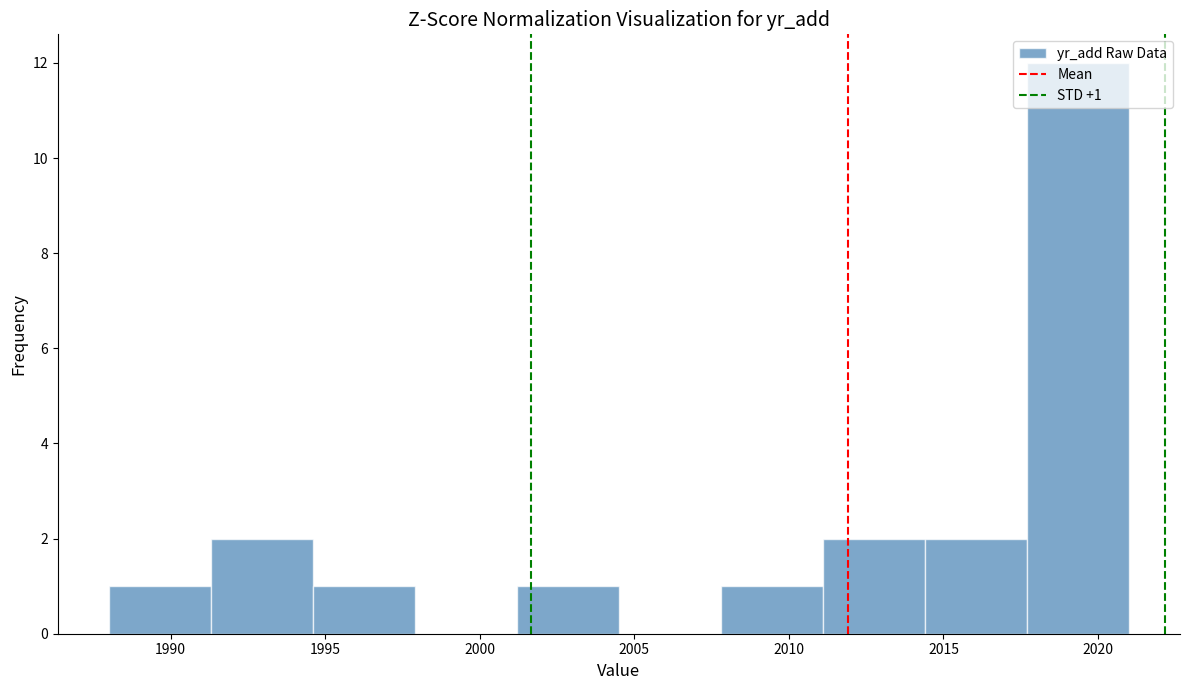

Which range on the x-axis has the tallest bar?

2017.7 to 2021.0